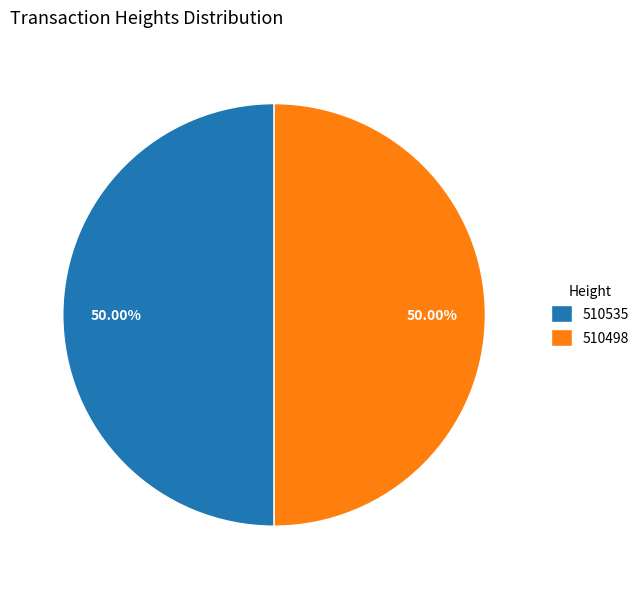

To the nearest percent, what portion does 510498 represent?

50%